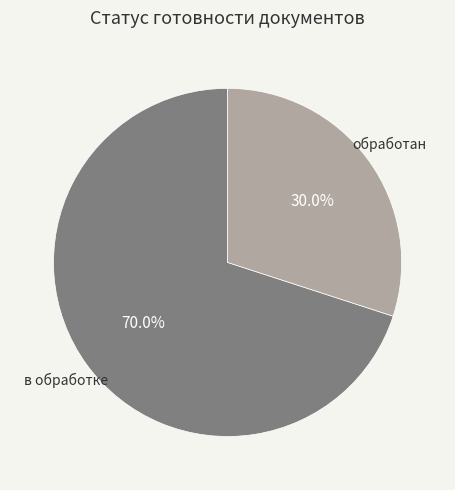

Is there a majority slice in this chart?

Yes